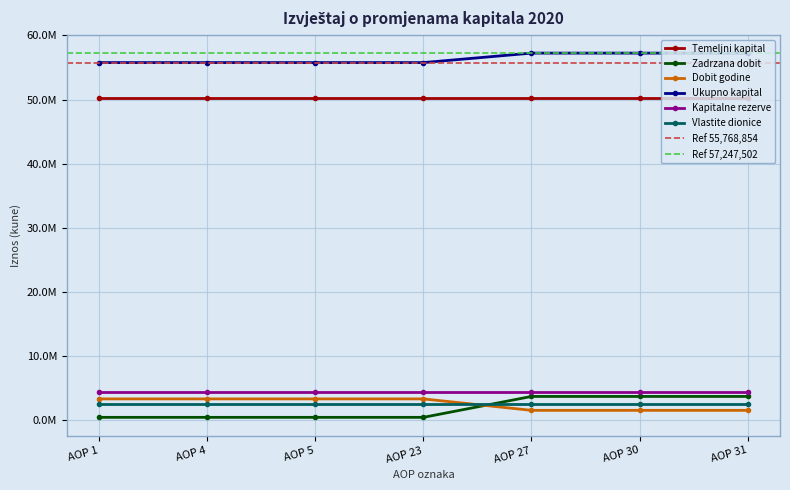

Which has a higher value, AOP 1 or AOP 4?

AOP 1